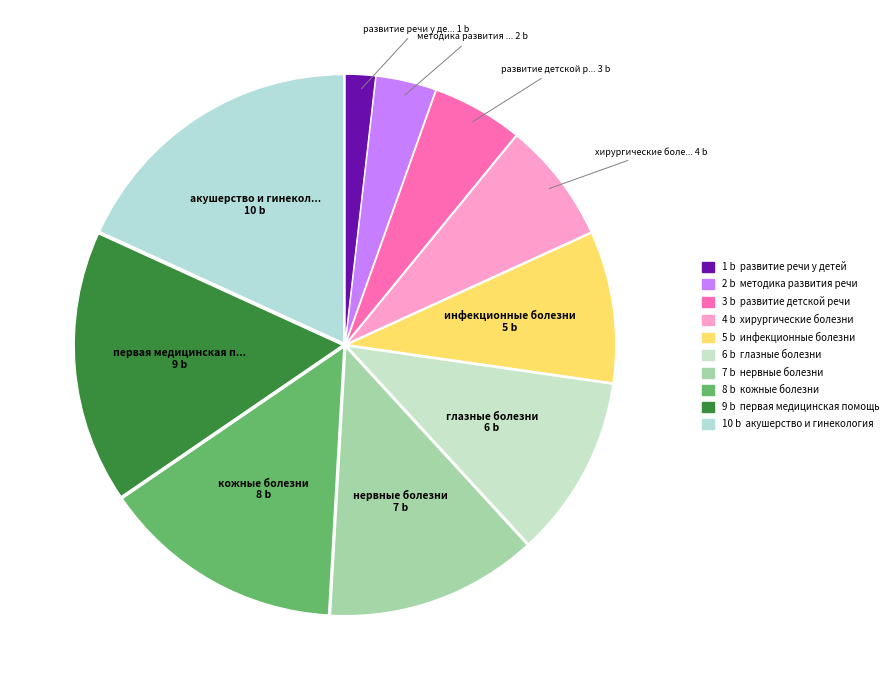

Which category has the biggest portion of the pie?

акушерство и гинекология